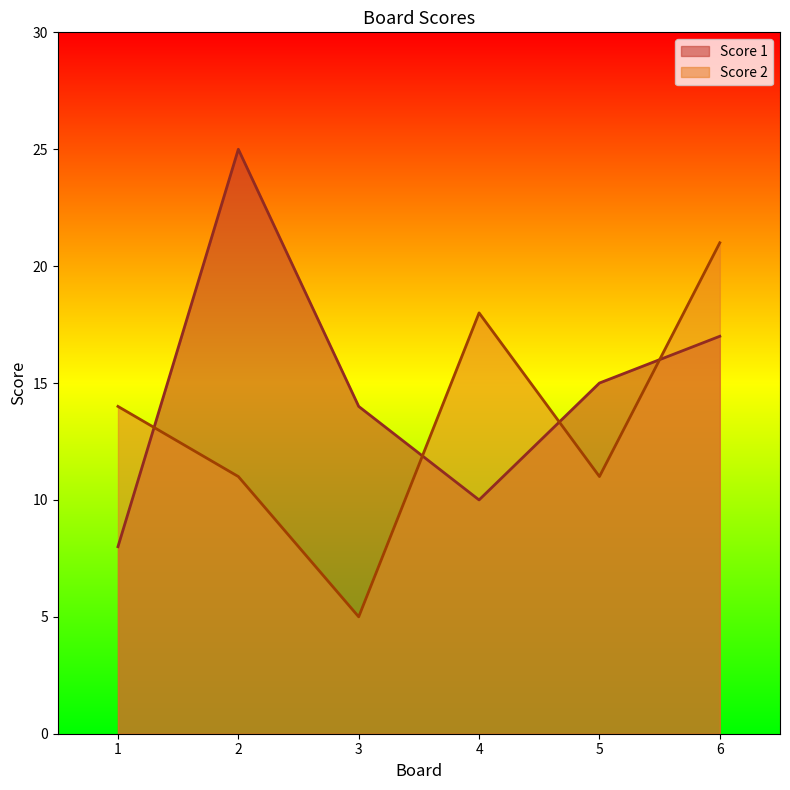

Is it true that Score 2 equals 5 at 3?

True